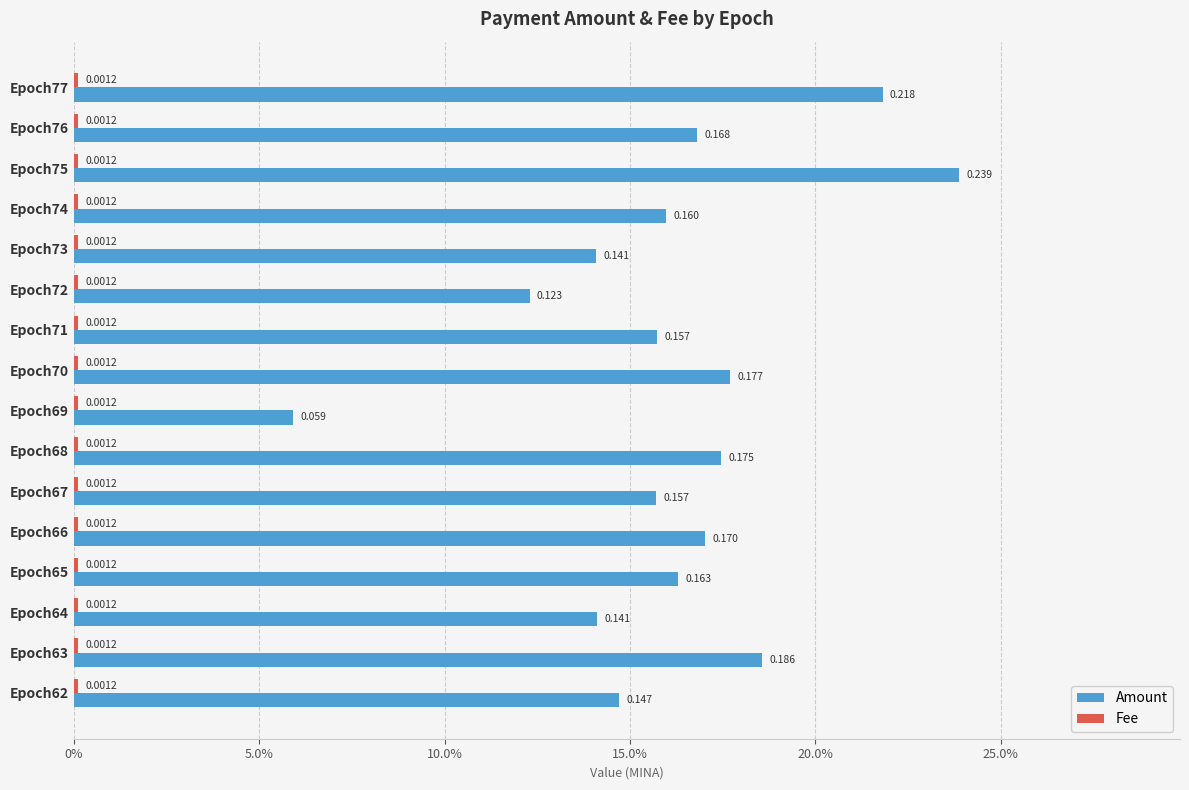

At which category is the sum across all series the highest?

Epoch75